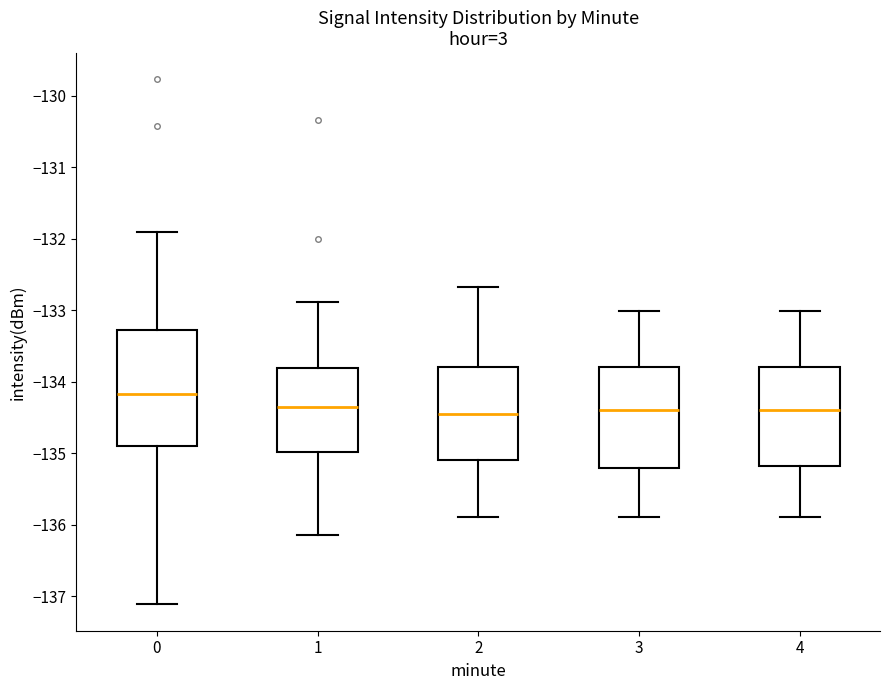

Reading left to right, transcribe this box plot: for each box, give where its median line is, the range the box spans, and where its two whiskers end, as read against the y-axis. The values are not printed on the chart, so give them approximately, as read against the axis.

0: median -134.2, box -134.9 to -133.3, whiskers -137.1 to -131.9
1: median -134.4, box -135.0 to -133.8, whiskers -136.1 to -132.9
2: median -134.5, box -135.1 to -133.8, whiskers -135.9 to -132.7
3: median -134.4, box -135.2 to -133.8, whiskers -135.9 to -133.0
4: median -134.4, box -135.2 to -133.8, whiskers -135.9 to -133.0